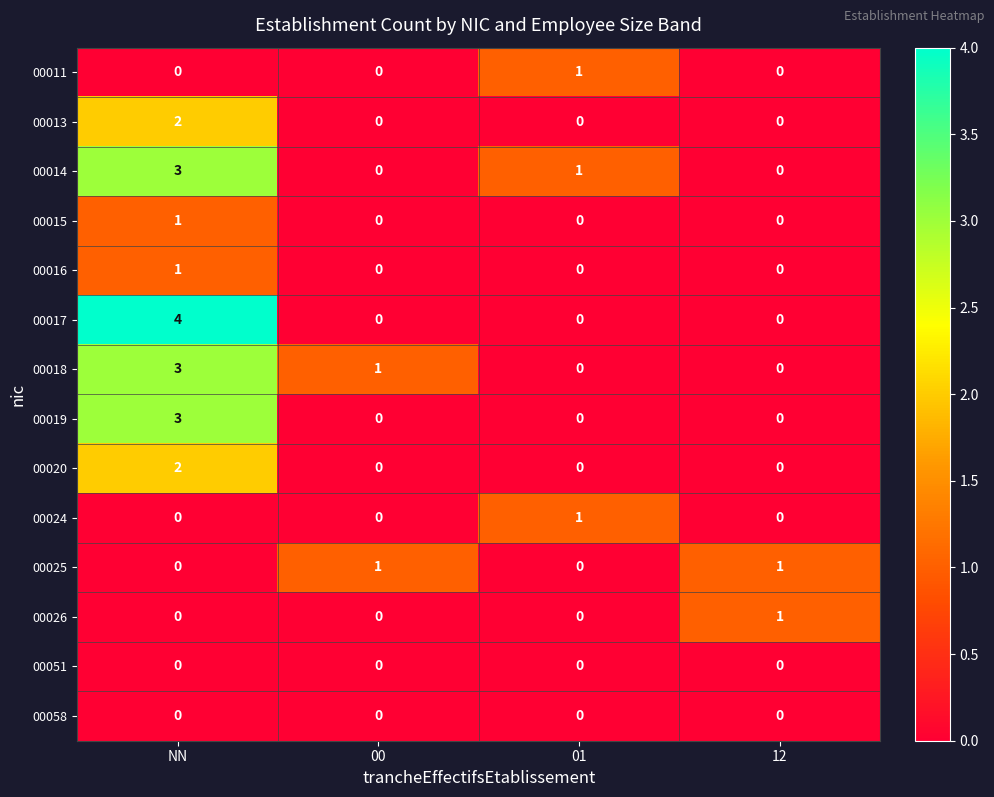

Which series has the largest range (max minus min)?

00017